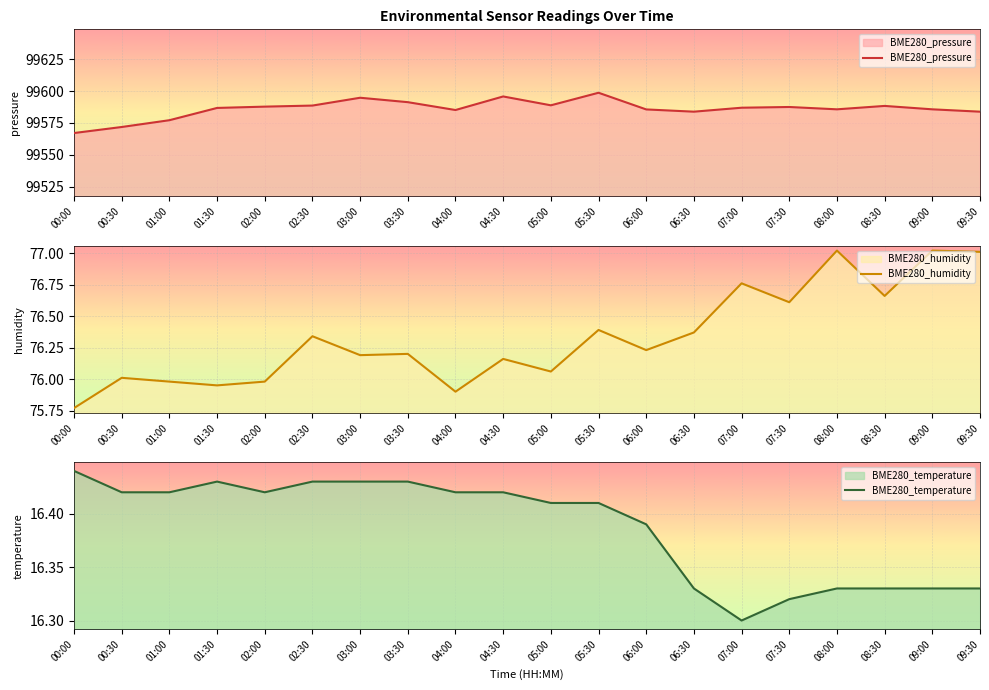

Reading left to right, list all the values displayed in this chart.

BME280_pressure: 99567.1	99571.8	99577.2	99586.8	99587.8	99588.7	99594.8	99591.3	99585.2	99595.8	99588.9	99598.7	99585.6	99583.9	99587.0	99587.5	99585.7	99588.4	99585.7	99583.9
BME280_humidity: 75.8	76.0	76.0	76.0	76.0	76.3	76.2	76.2	75.9	76.2	76.1	76.4	76.2	76.4	76.8	76.6	77.0	76.7	77.0	77.0
BME280_temperature: 16.4	16.4	16.4	16.4	16.4	16.4	16.4	16.4	16.4	16.4	16.4	16.4	16.4	16.3	16.3	16.3	16.3	16.3	16.3	16.3